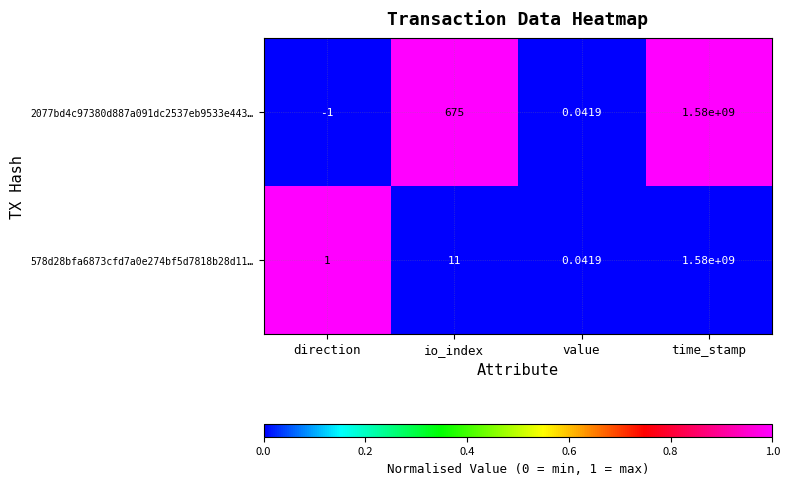

Where is 578d28bfa6873cfd7a0e274bf5d7818b28d11… nearest to the value 790000000?

io_index